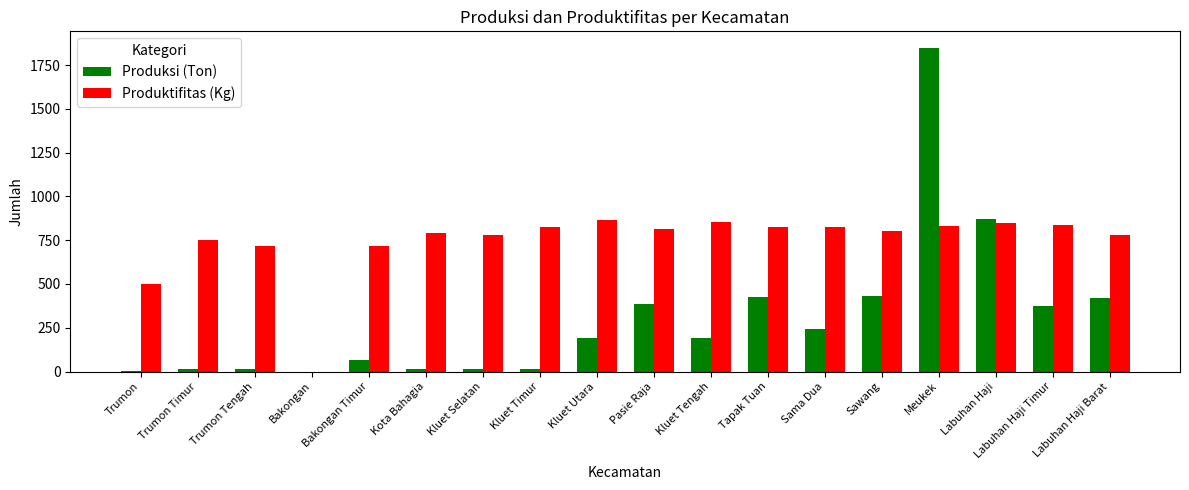

Is it true that Produksi (Ton) equals 603 at Sawang?

False